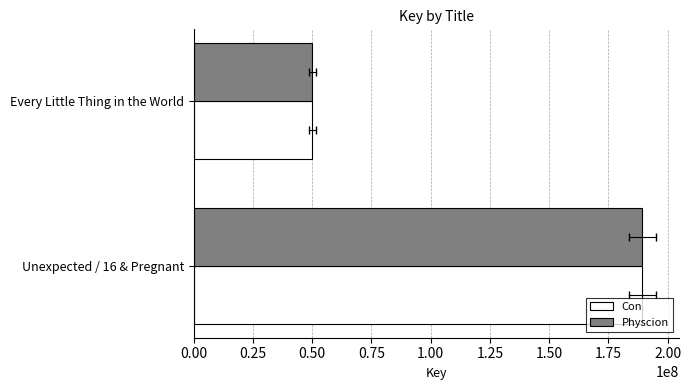

Reading left to right, list all the values displayed in this chart.

Con: 189200583	49936523
Physcion: 189200583	49936523